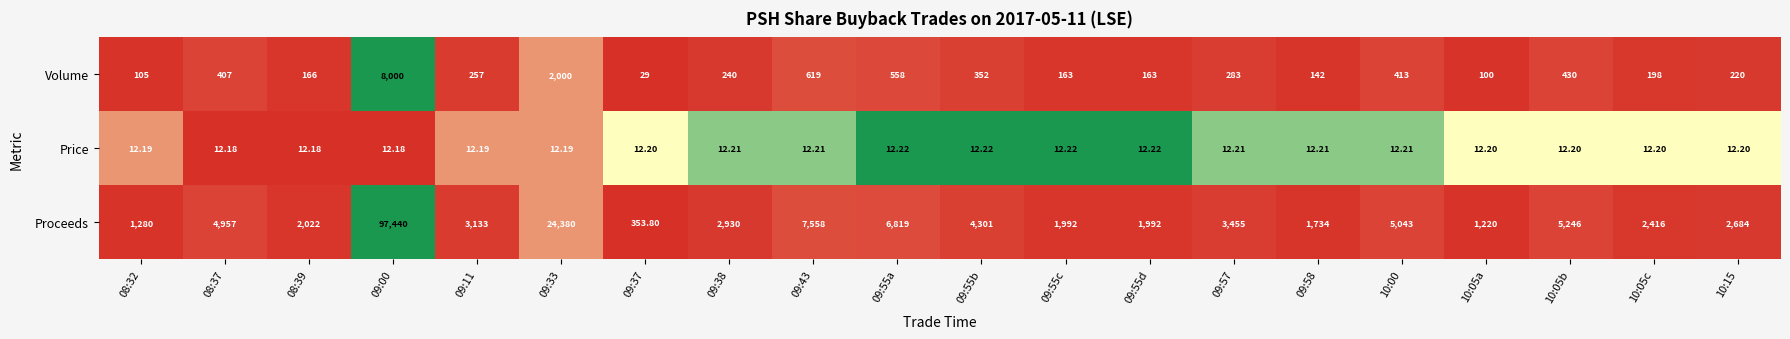

Which series changed the most between 08:32 and 10:05a?

Proceeds